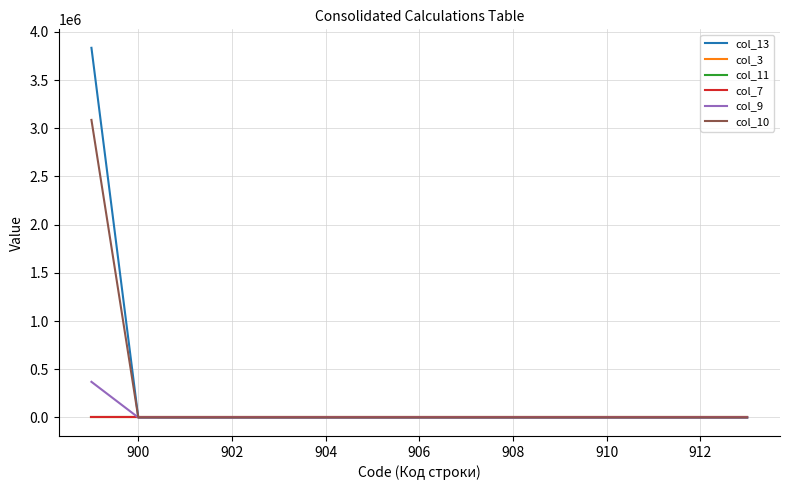

True or false: col_13 and col_10 cross at least once.

False